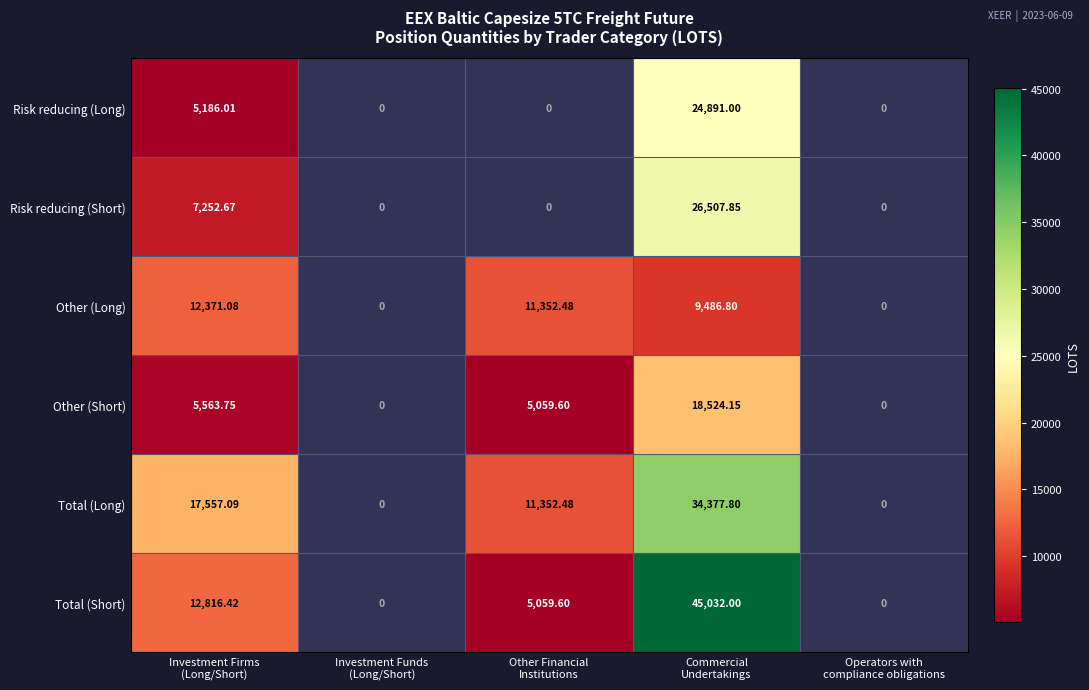

At how many categories does at least one series exceed 23774?

1